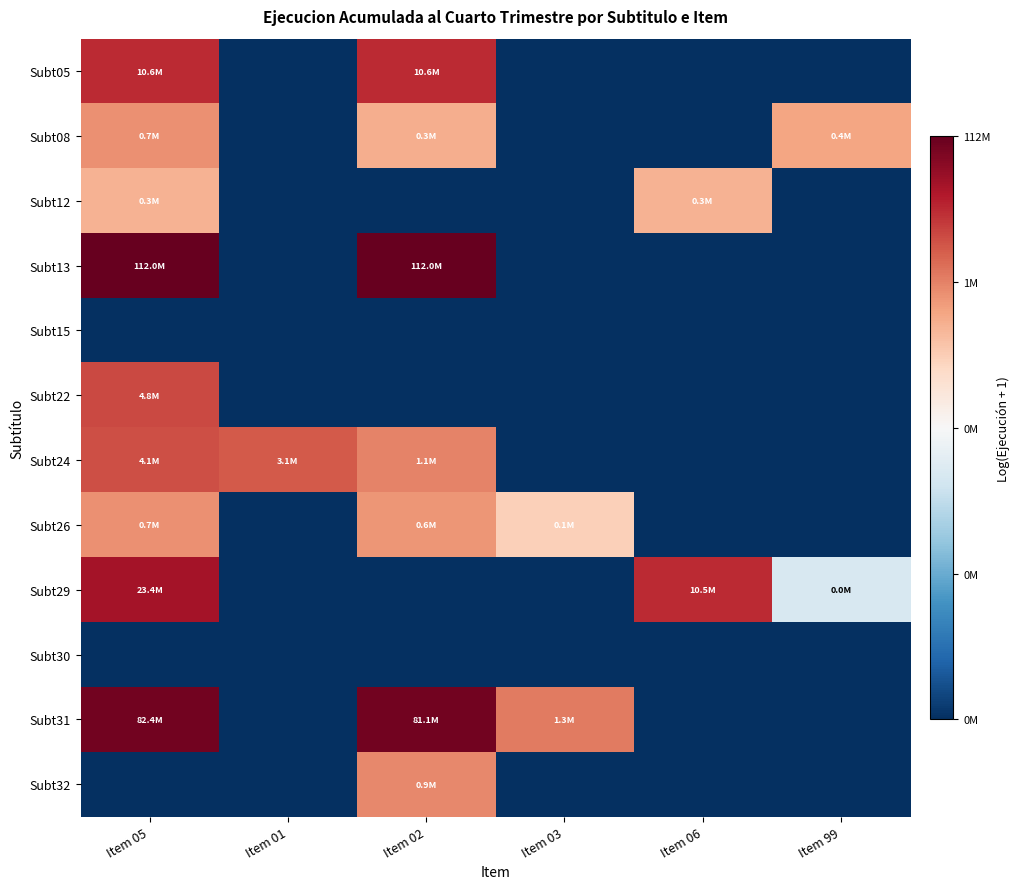

Reading right to left, transcribe all the data shown in this chart.

Subt05: Item 99=0.0	Item 06=0.0	Item 03=0.0	Item 02=16.2	Item 01=0.0	Item 05=16.2
Subt08: Item 99=12.9	Item 06=0.0	Item 03=0.0	Item 02=12.6	Item 01=0.0	Item 05=13.5
Subt12: Item 99=0.0	Item 06=12.5	Item 03=0.0	Item 02=0.0	Item 01=0.0	Item 05=12.5
Subt13: Item 99=0.0	Item 06=0.0	Item 03=0.0	Item 02=18.5	Item 01=0.0	Item 05=18.5
Subt15: Item 99=0.0	Item 06=0.0	Item 03=0.0	Item 02=0.0	Item 01=0.0	Item 05=0.0
Subt22: Item 99=0.0	Item 06=0.0	Item 03=0.0	Item 02=0.0	Item 01=0.0	Item 05=15.4
Subt24: Item 99=0.0	Item 06=0.0	Item 03=0.0	Item 02=13.9	Item 01=14.9	Item 05=15.2
Subt26: Item 99=0.0	Item 06=0.0	Item 03=11.5	Item 02=13.3	Item 01=0.0	Item 05=13.5
Subt29: Item 99=7.8	Item 06=16.2	Item 03=0.0	Item 02=0.0	Item 01=0.0	Item 05=17.0
Subt30: Item 99=0.0	Item 06=0.0	Item 03=0.0	Item 02=0.0	Item 01=0.0	Item 05=0.0
Subt31: Item 99=0.0	Item 06=0.0	Item 03=14.1	Item 02=18.2	Item 01=0.0	Item 05=18.2
Subt32: Item 99=0.0	Item 06=0.0	Item 03=0.0	Item 02=13.7	Item 01=0.0	Item 05=0.0